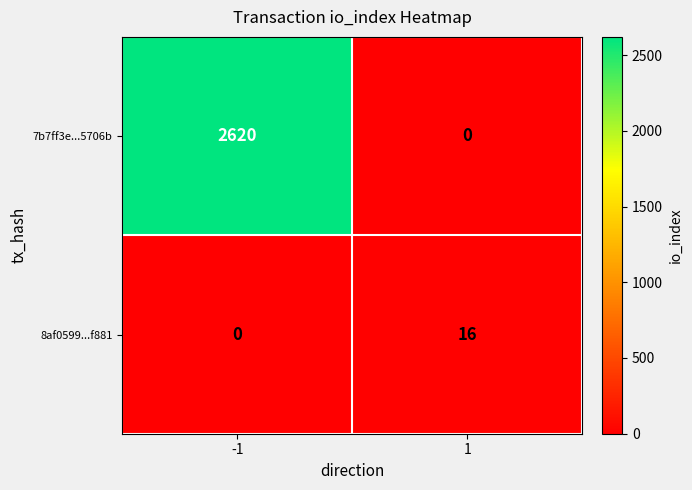

Which series has the widest spread of values?

7b7ff3e...5706b